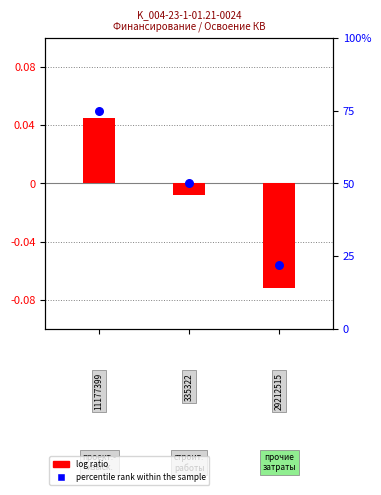

Which series contains the lowest Y value?

log ratio